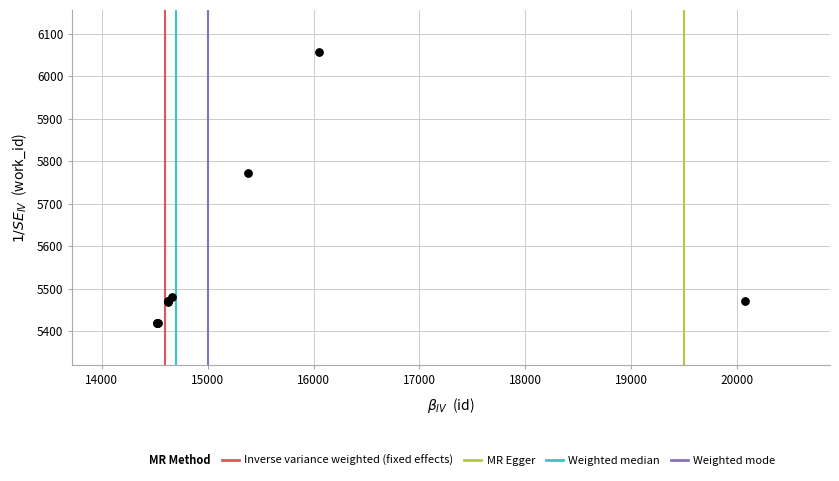

What Y value in the scatter plot is closest to 5737?

5771